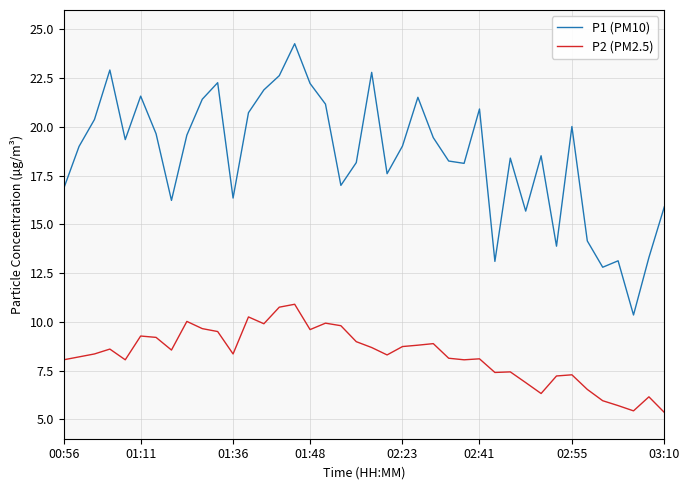

True or false: P1 (PM10) and P2 (PM2.5) cross at least once.

False